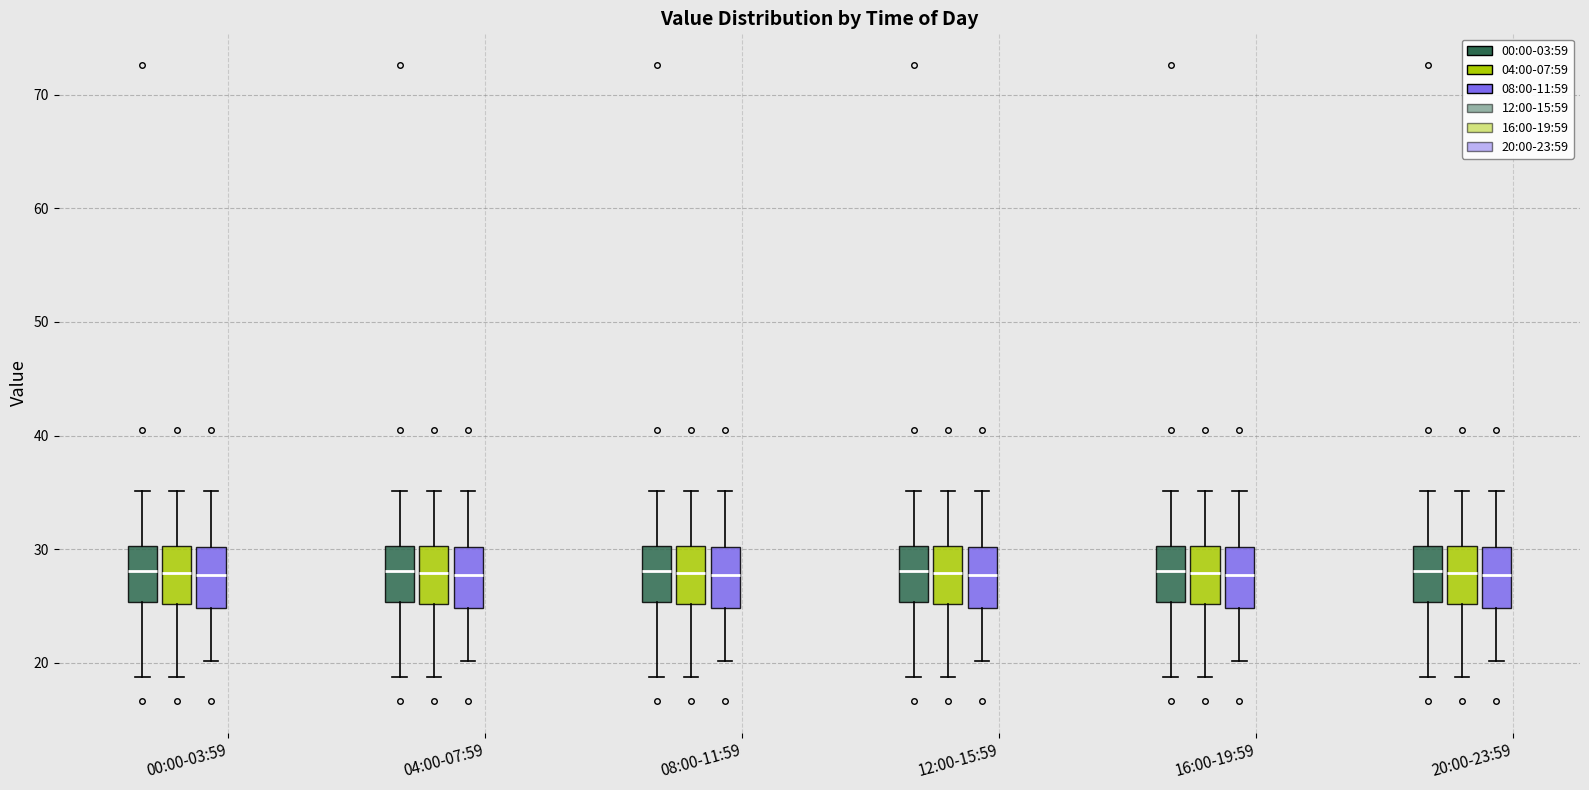

Where does the median line of the box for 08:00-11:59 (08:00-11:59) sit on the y-axis? The values are not printed on the chart, so give them approximately, as read against the axis.

28